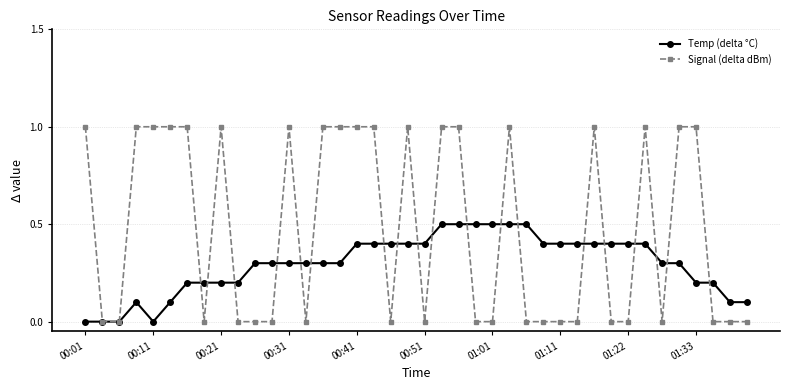

Does the chart have visible grid lines?

Yes